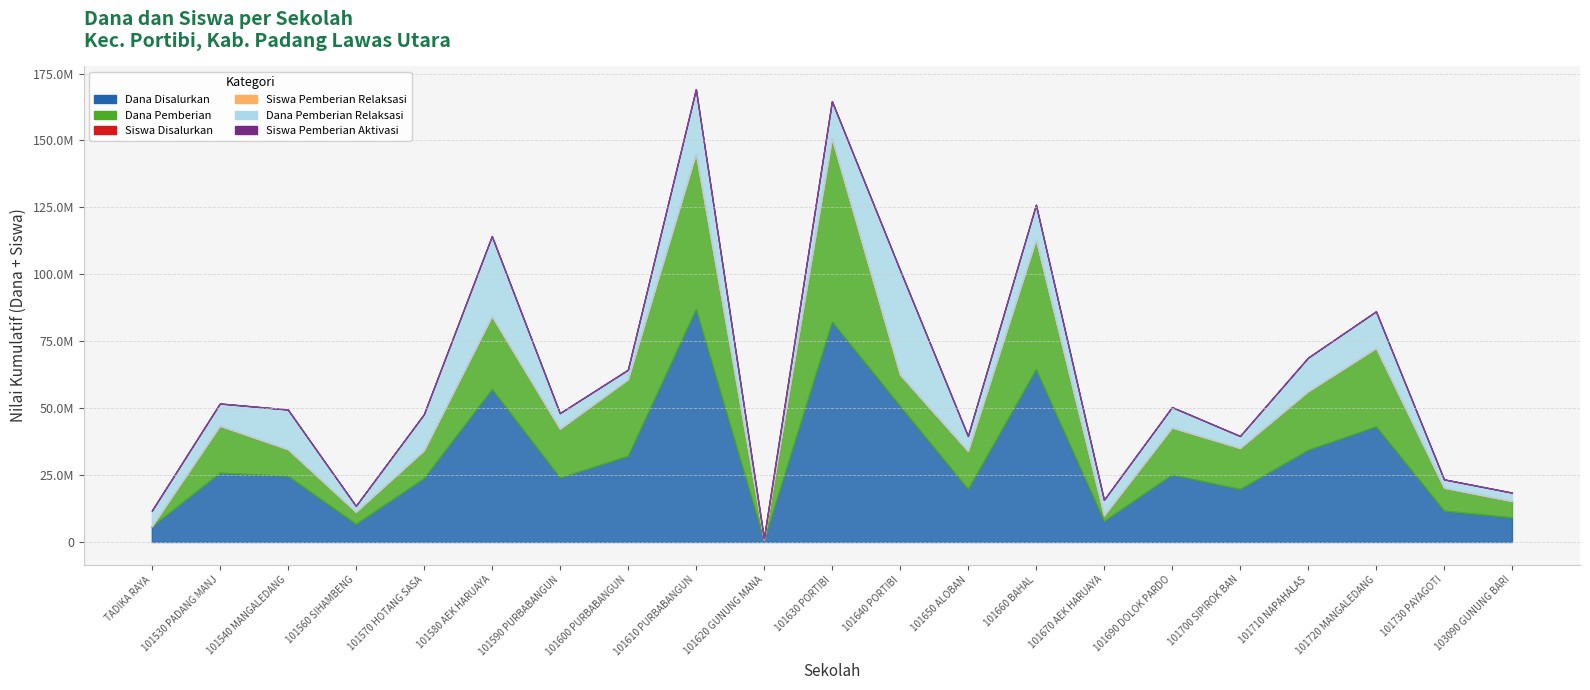

What is the spread (max minus min) of values at SDN 101530 PADANG MANJOIR?

25875000